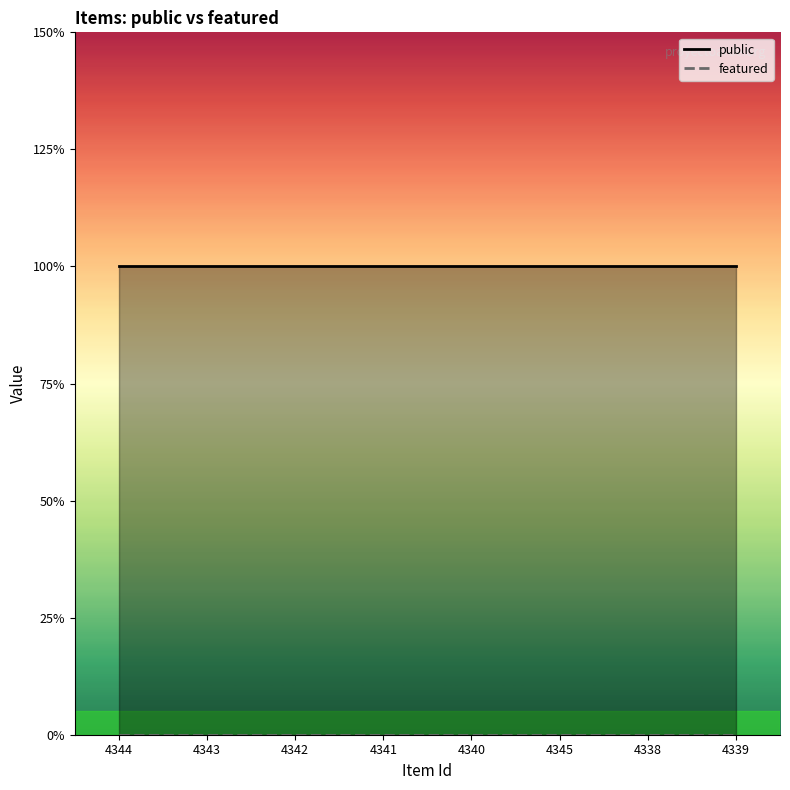

At which category is the sum across all series the highest?

4344